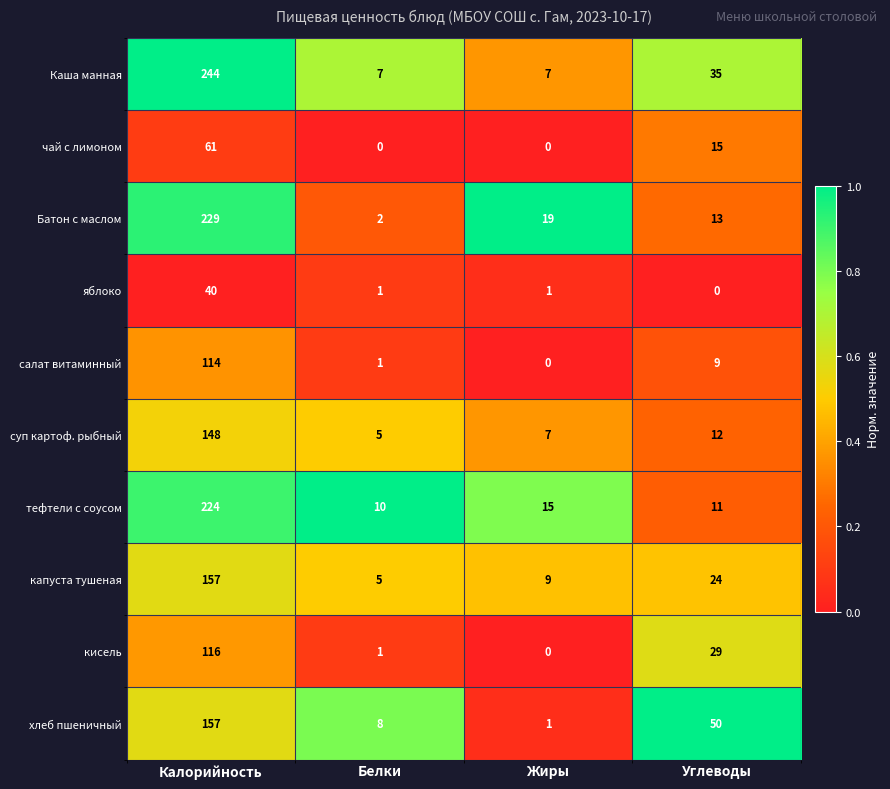

True or false: хлеб пшеничный has a value of 2 at Белки.

False